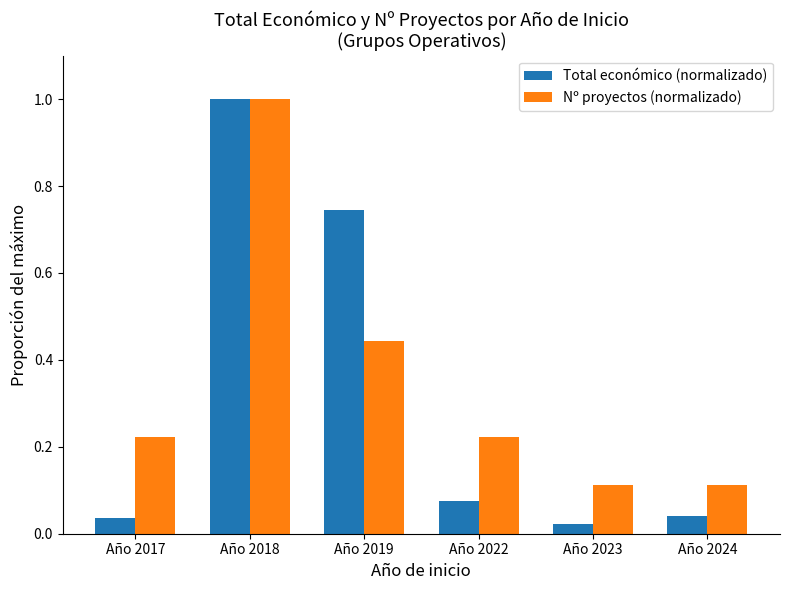

Rank the series at Año 2017 from lowest to highest value.

Total económico (normalizado), Nº proyectos (normalizado)